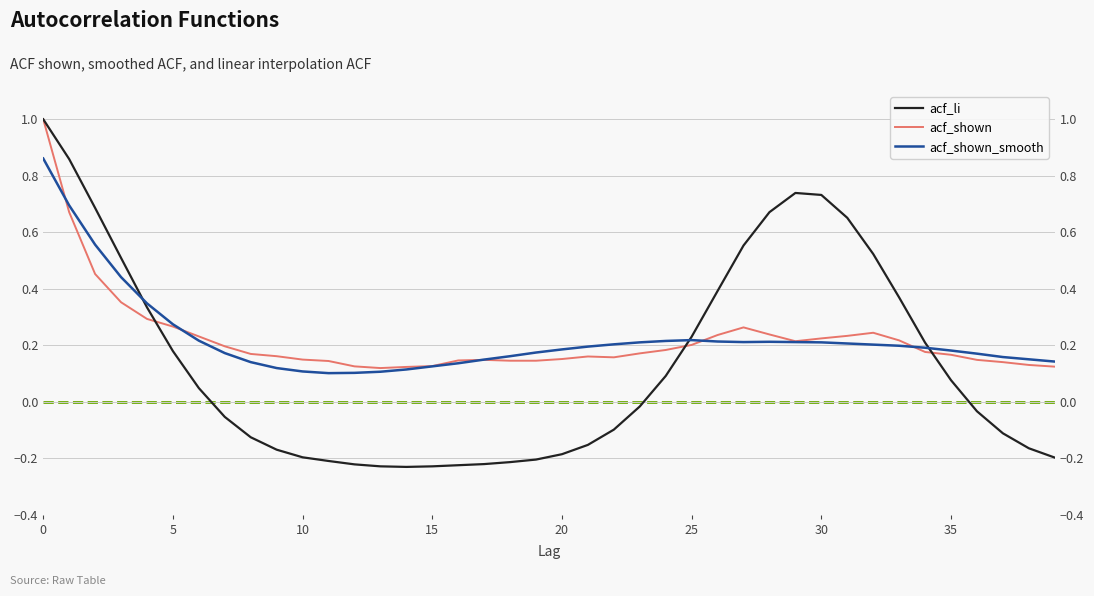

Count the number of data series in this chart.

3